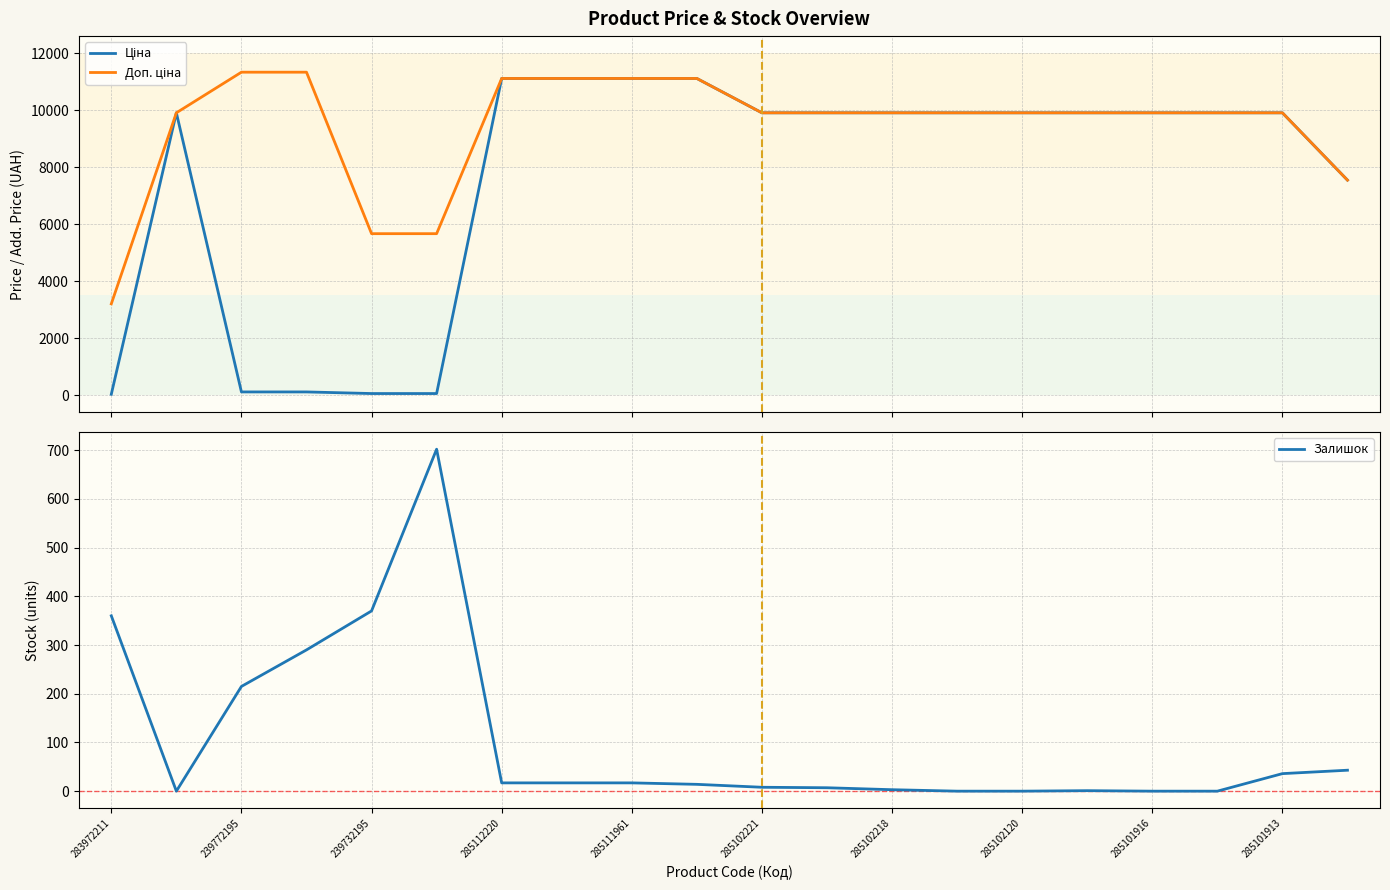

True or false: Доп. ціна has a value of 9908.5 at 285102120.

True